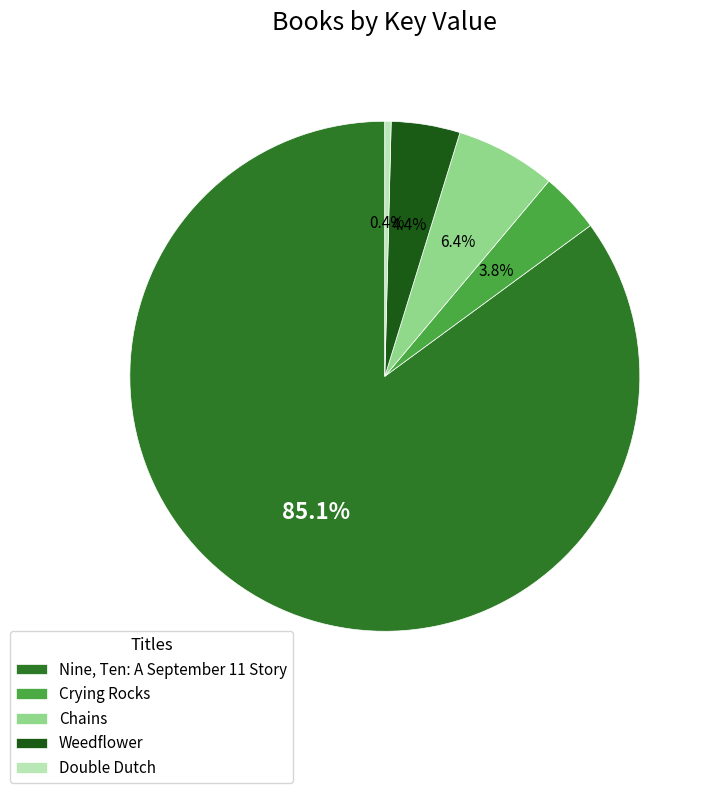

Which category has the smallest portion of the pie?

Double Dutch